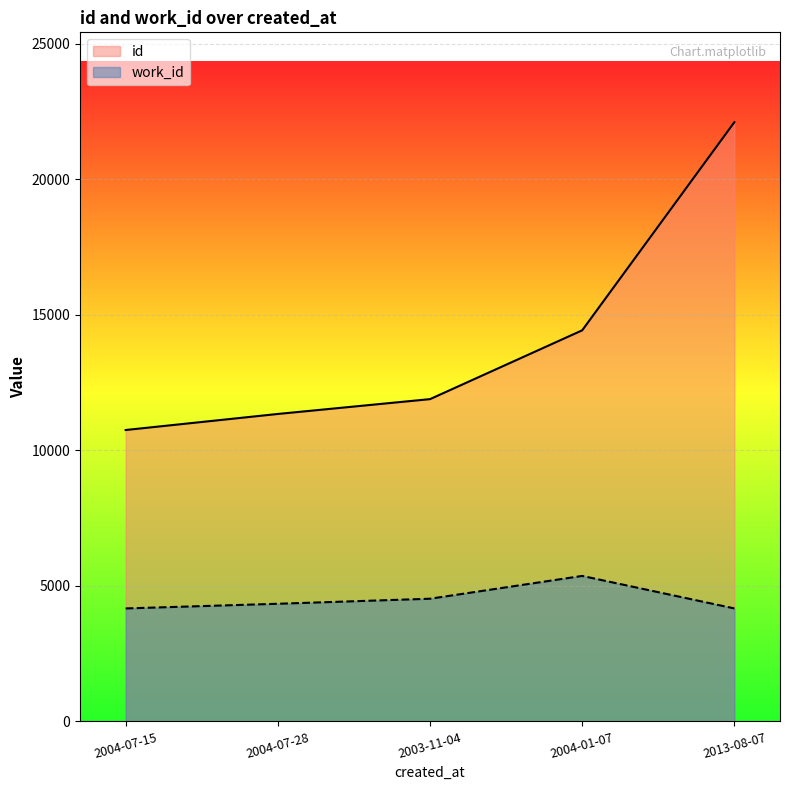

True or false: work_id has a value of 4339 at 2004-07-28.

True